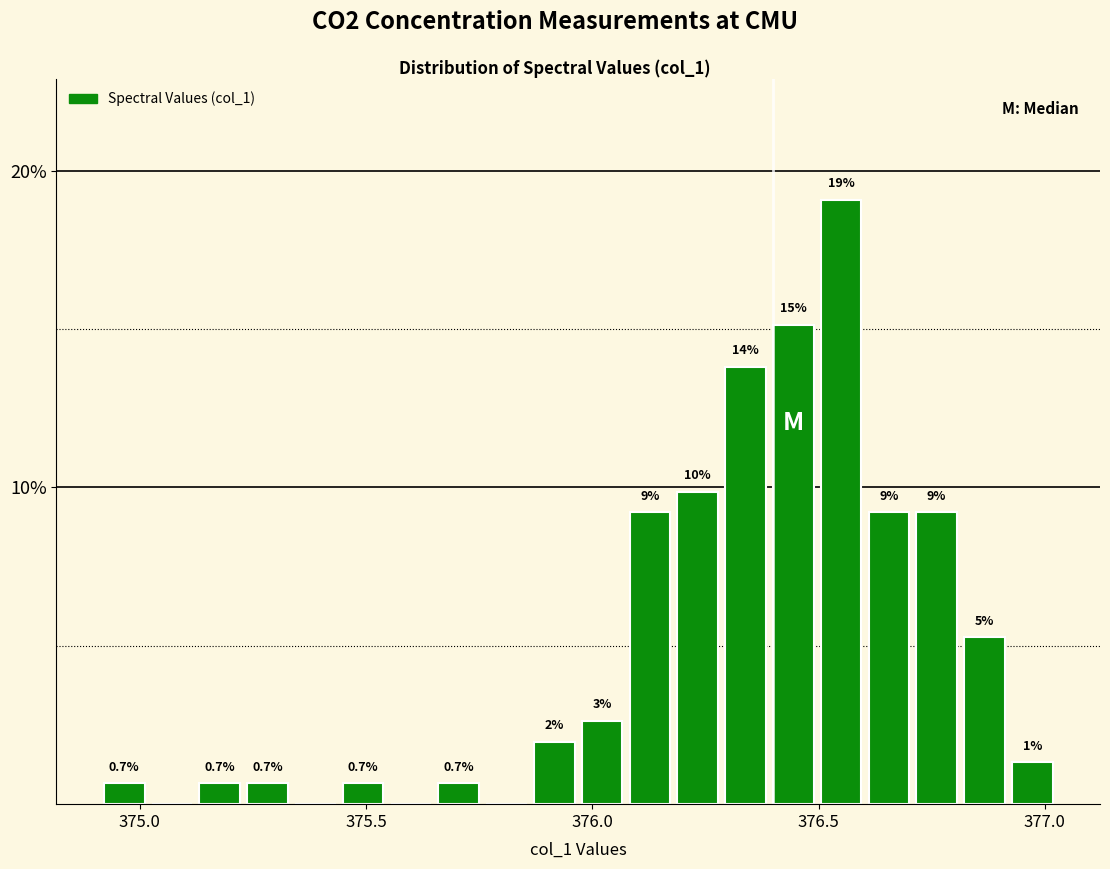

Around what value on the x-axis is the tallest bar? Give the approximate position of its centre, as read against the axis.

376.55